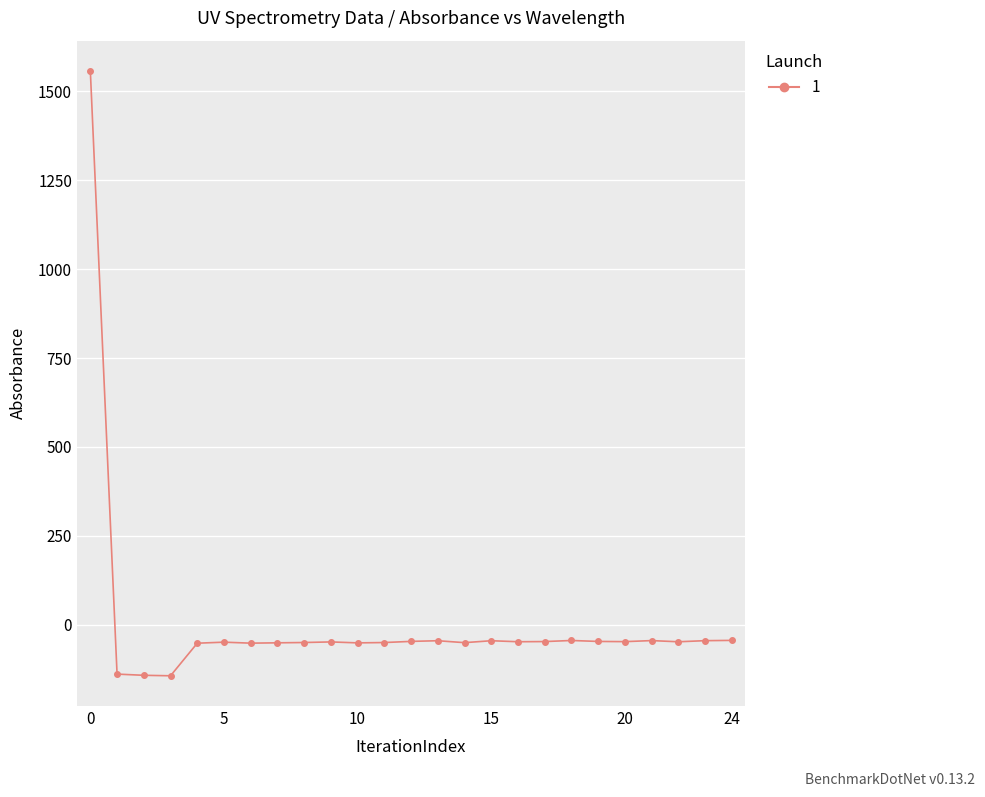

Does the chart have visible grid lines?

Yes